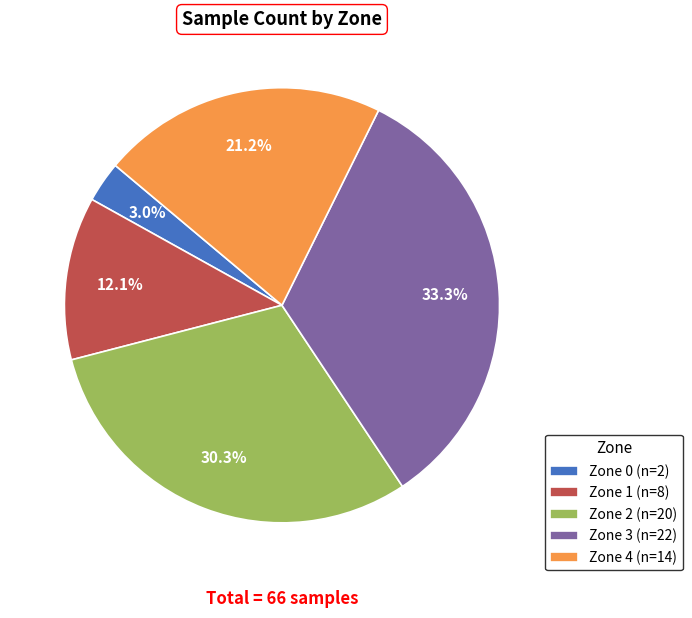

Between Zone 2 and Zone 3, which is larger?

Zone 3